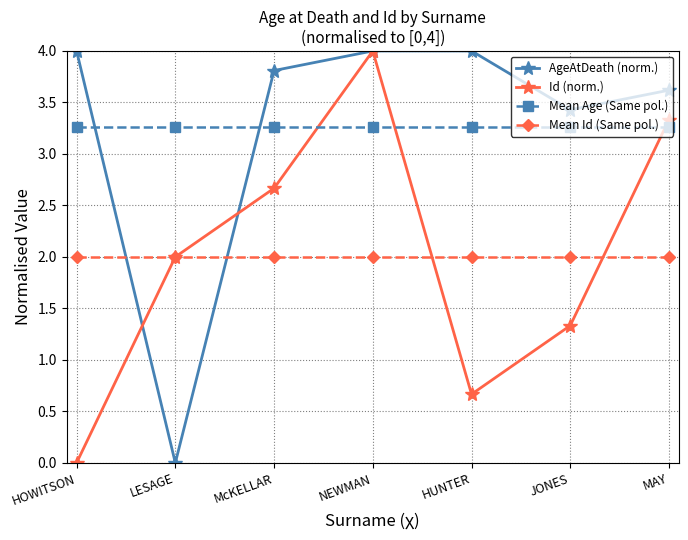

Rank the series at HOWITSON from highest to lowest value.

AgeAtDeath (norm.), Mean Age (Same pol.), Mean Id (Same pol.), Id (norm.)